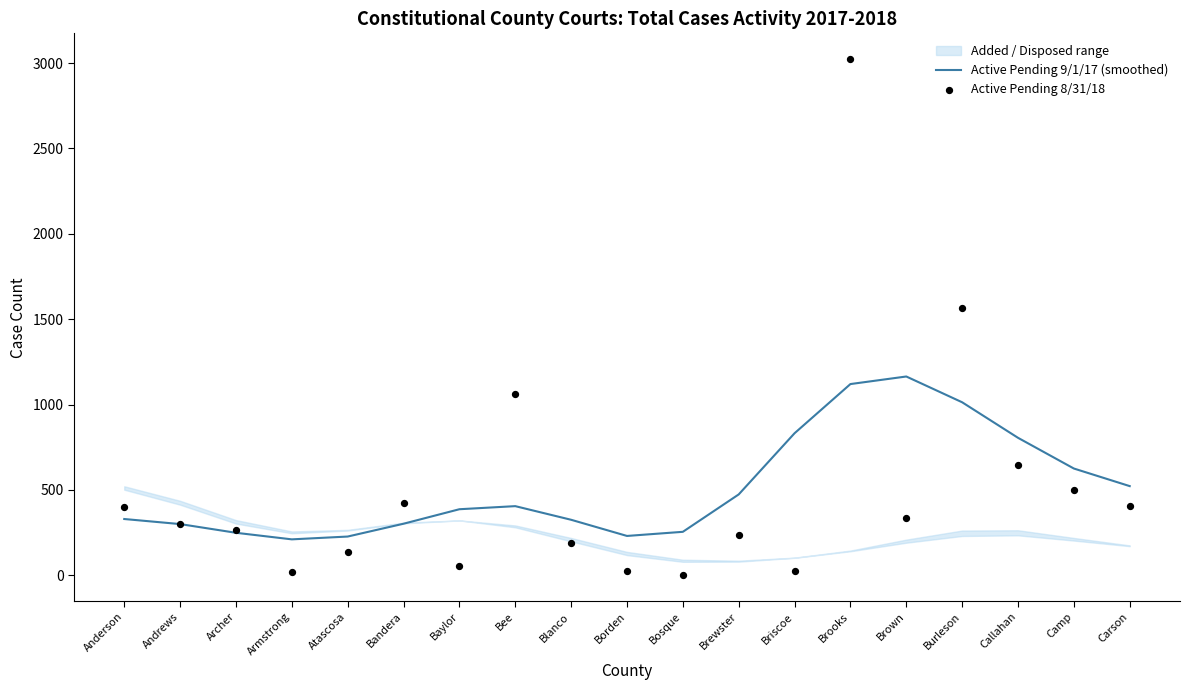

Which series reaches the minimum Y coordinate?

Active Pending 8/31/18